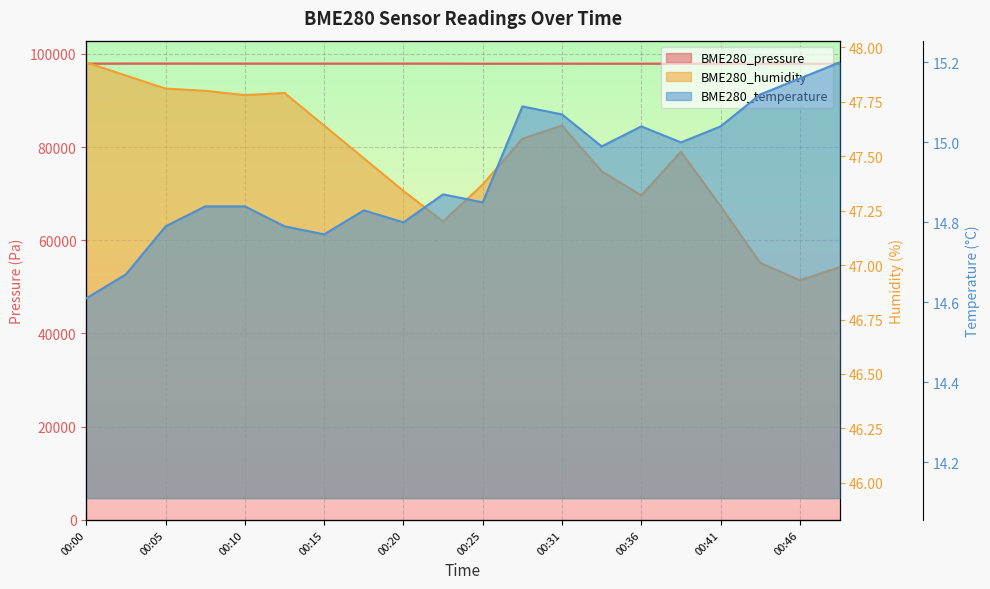

Which label corresponds to the largest value in the chart?

00:05